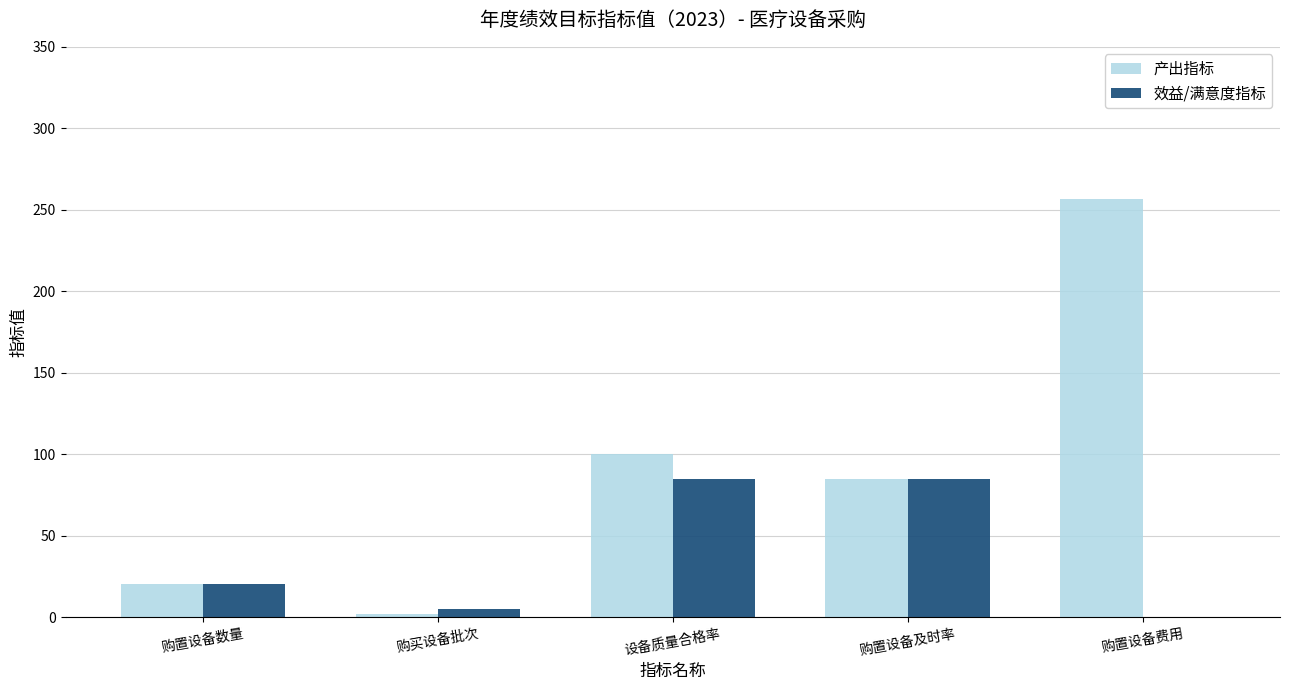

What is the spread (max minus min) of values at 购买设备批次?

3.0